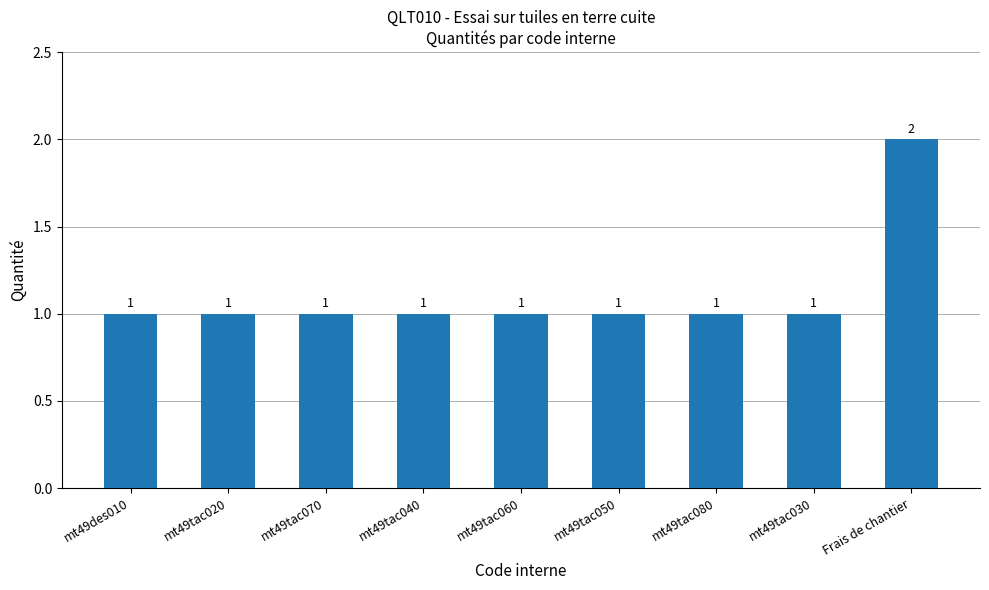

What is the change in value from mt49tac080 to Frais de chantier?

+1